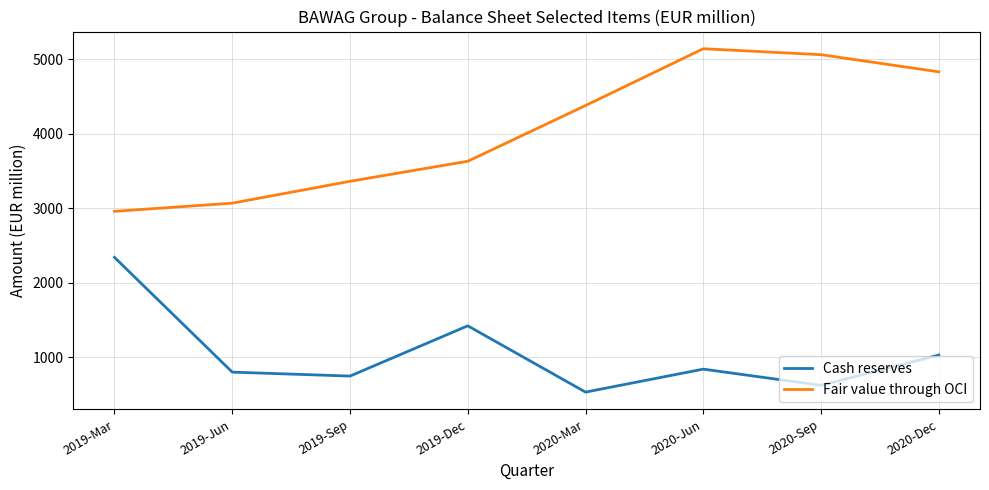

Reading right to left, what are all the values shown in this chart?

Cash reserves: 1032	626	843	535	1424	750	803	2342
Fair value through OCI: 4830	5060	5140	4378	3631	3362	3069	2959